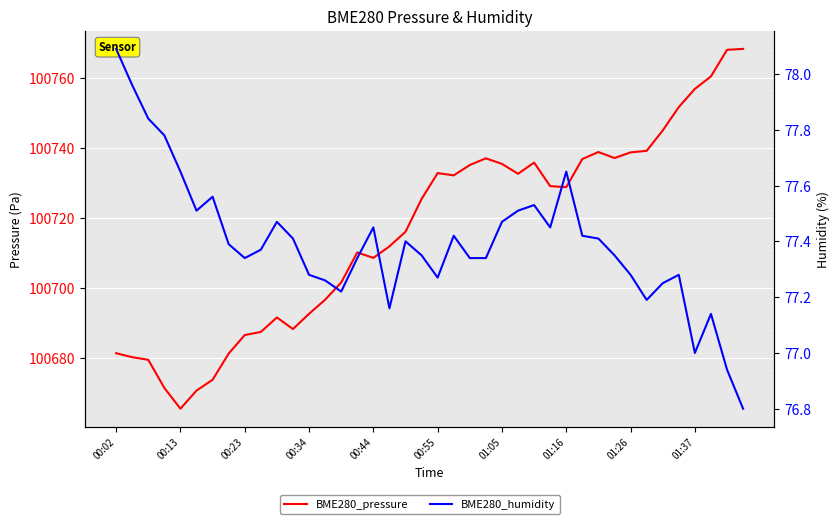

What is the lowest value of the BME280_pressure series?

100665.5